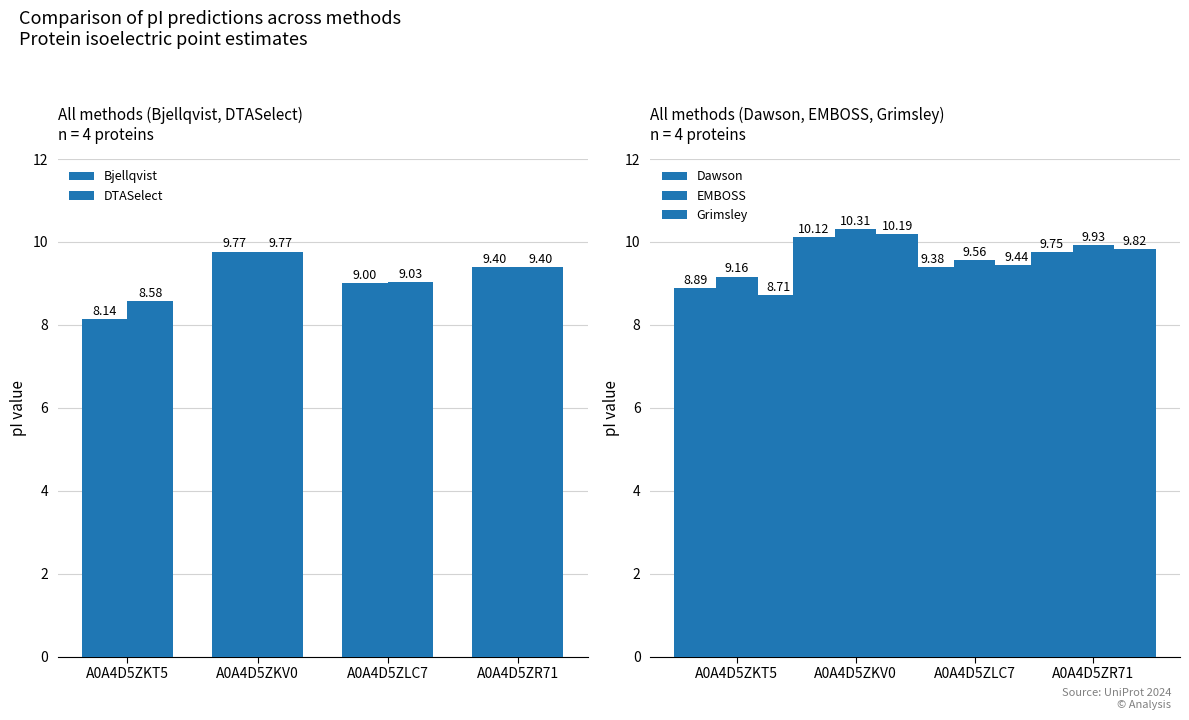

What is the label of the 3rd bar from the left?

A0A4D5ZLC7